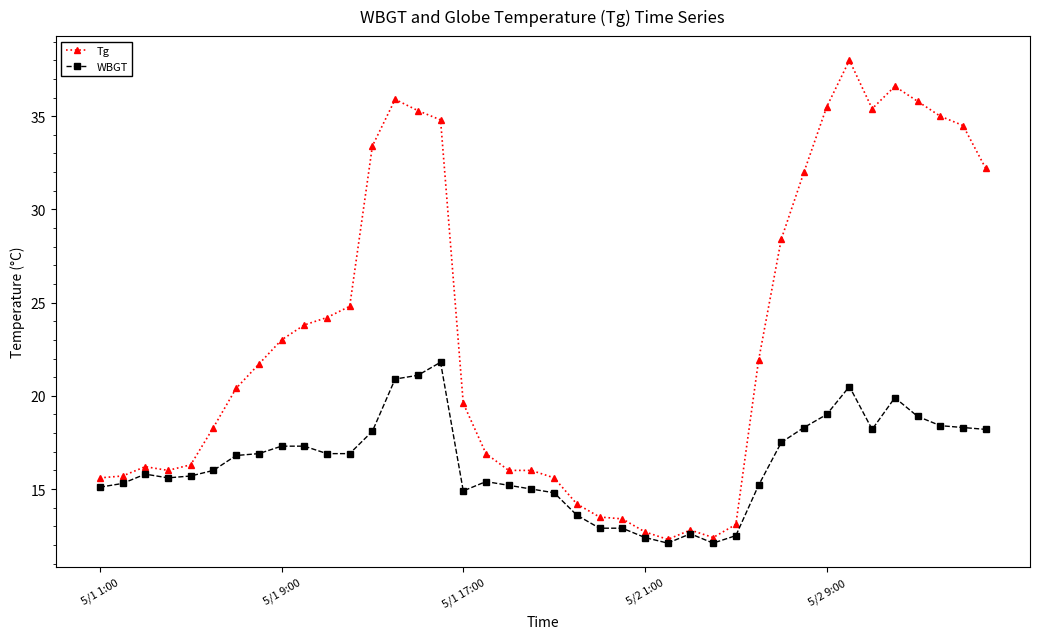

Does the chart display data point markers on the line(s)?

Yes